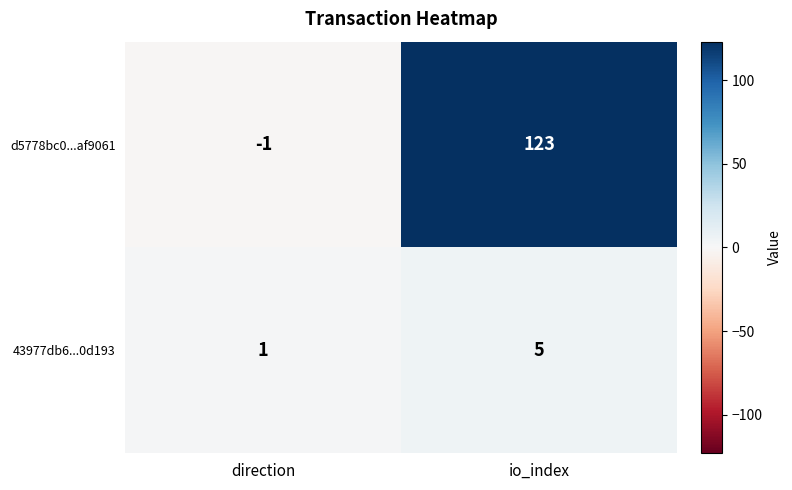

Which label corresponds to the smallest value in the chart?

direction